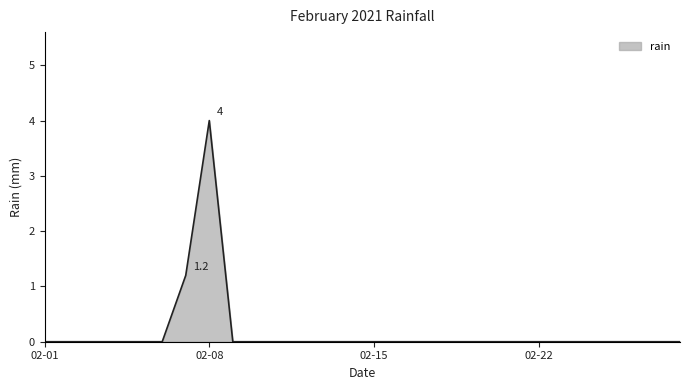

What is the difference between the maximum and minimum values?

4.0